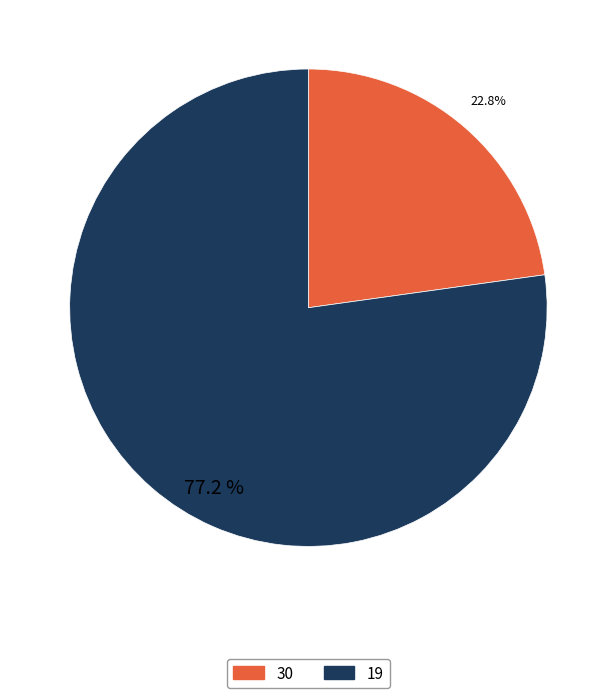

Which category has the biggest portion of the pie?

19